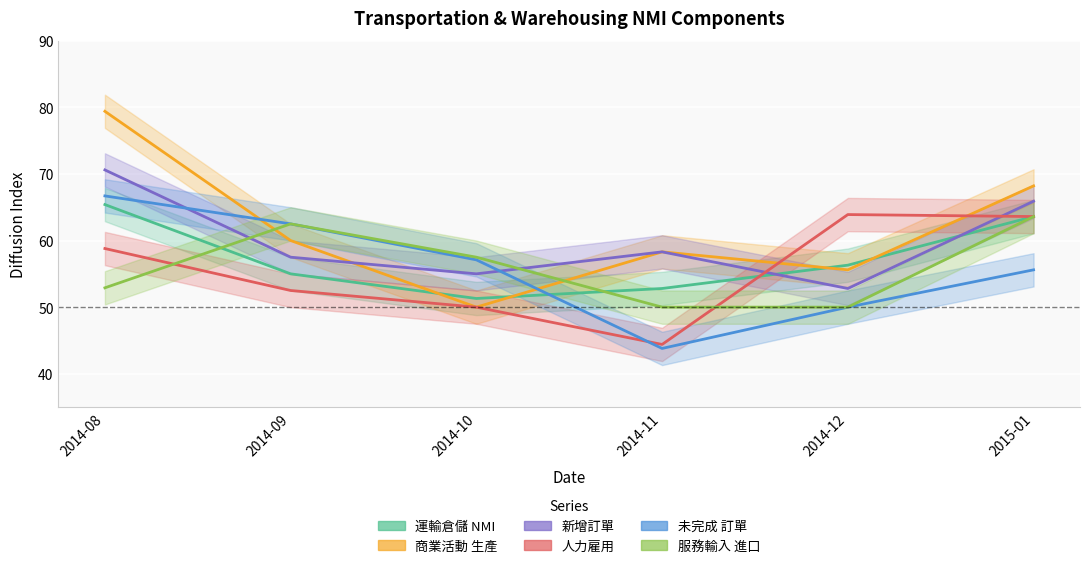

Which label corresponds to the largest value in the chart?

2014-08